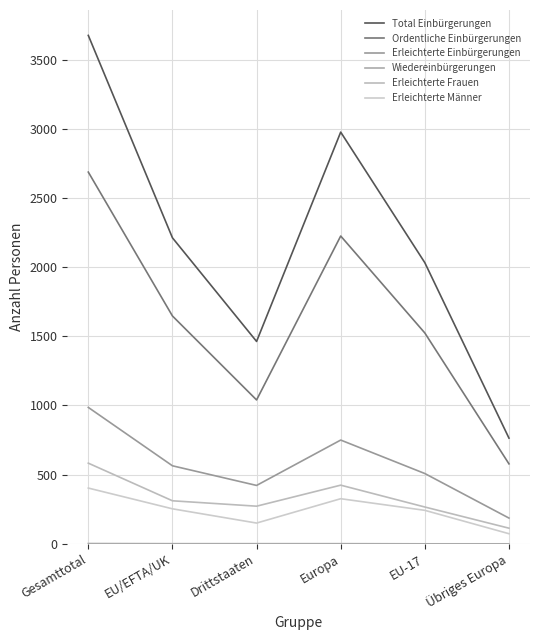

What is the total value across all series at Drittstaaten?

3348